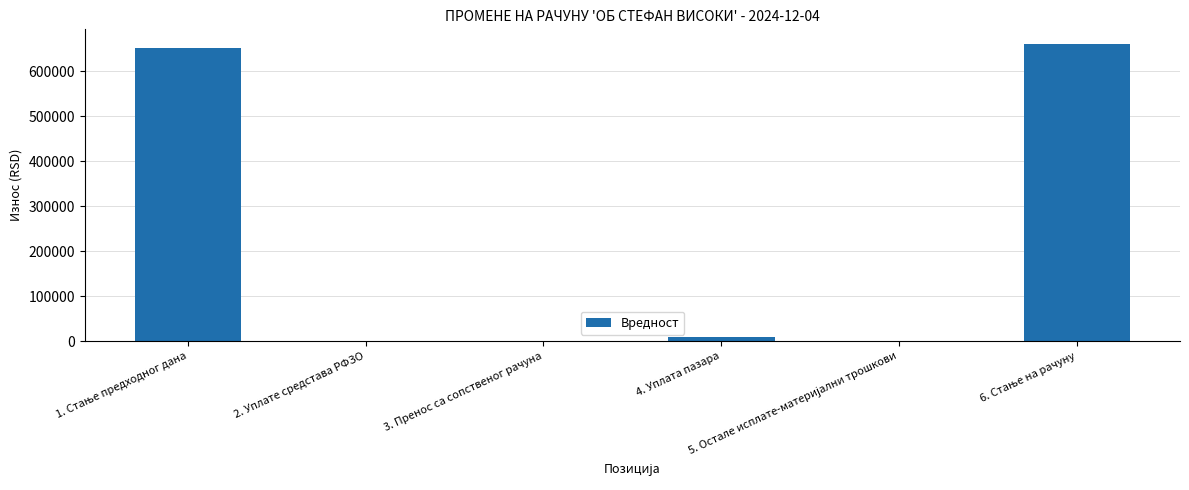

What is the sum of all values?

1319771.0